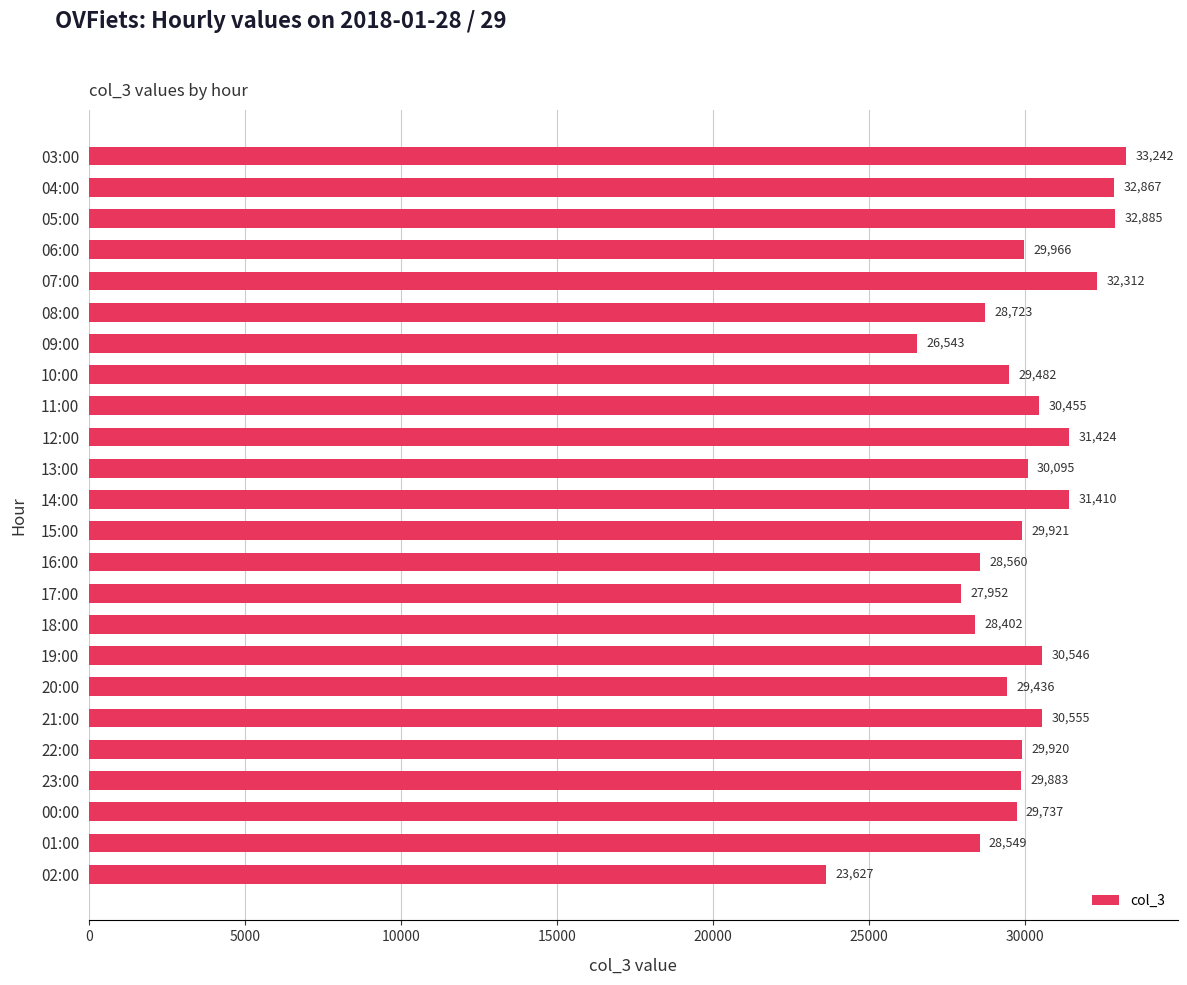

Between 17:00 and 01:00, which is larger?

01:00